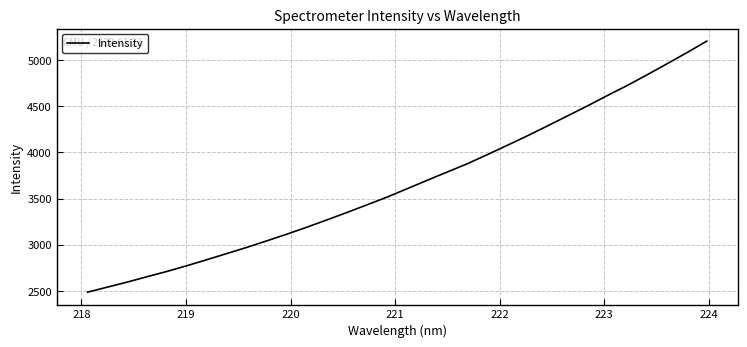

Does the chart display data point markers on the line(s)?

No